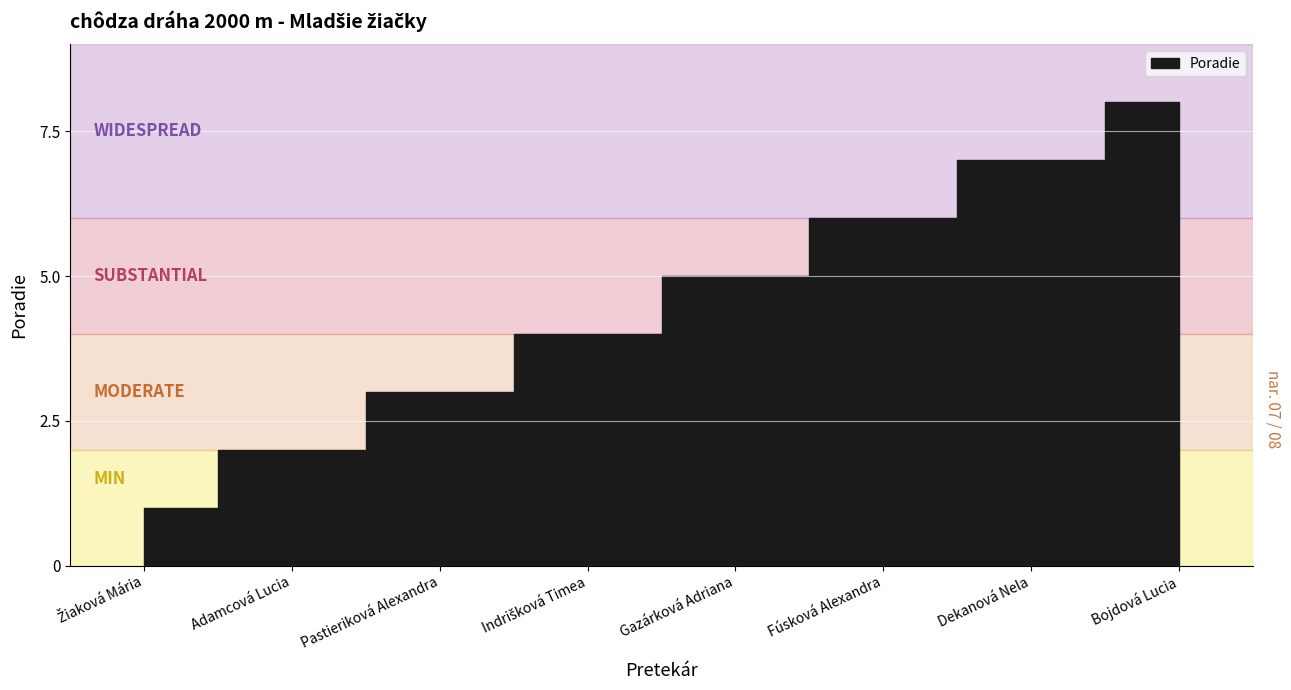

What is the sum of all values?

36